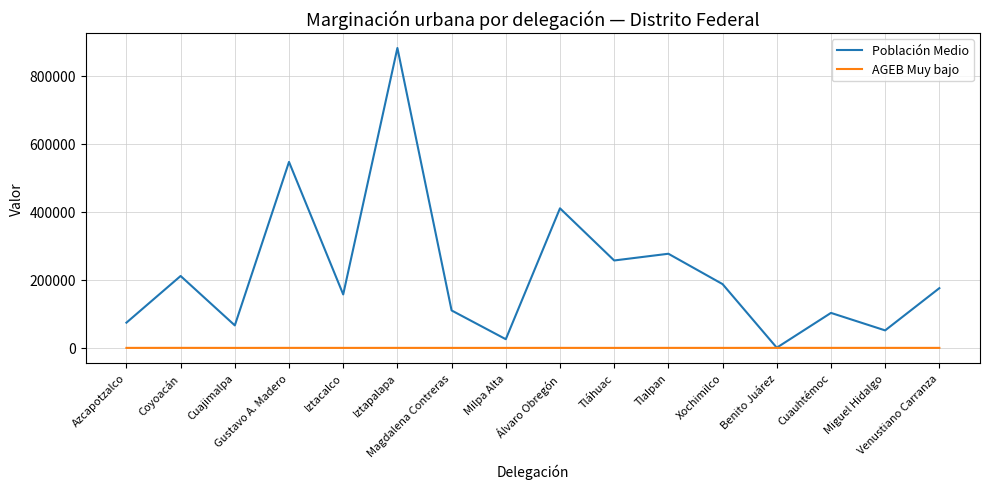

What is the total value across all series at Miguel Hidalgo?

51549